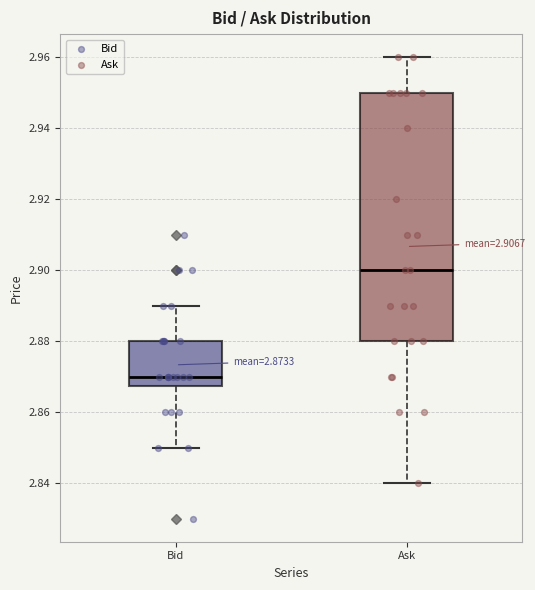

Comparing the boxes themselves (not the whiskers), which one is the tallest?

Ask